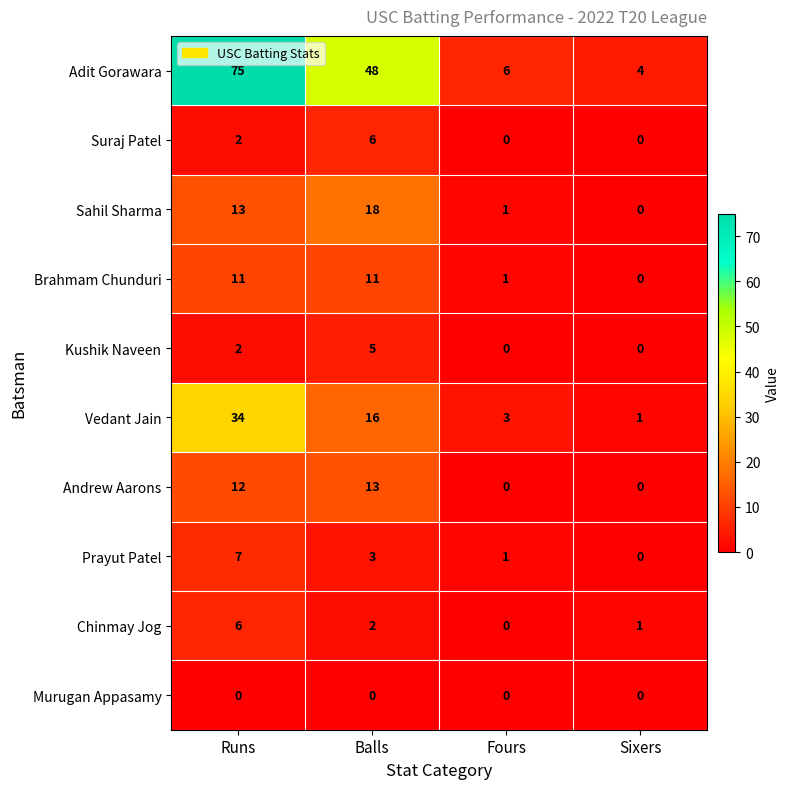

At which label is Kushik Naveen closest to 2?

Runs